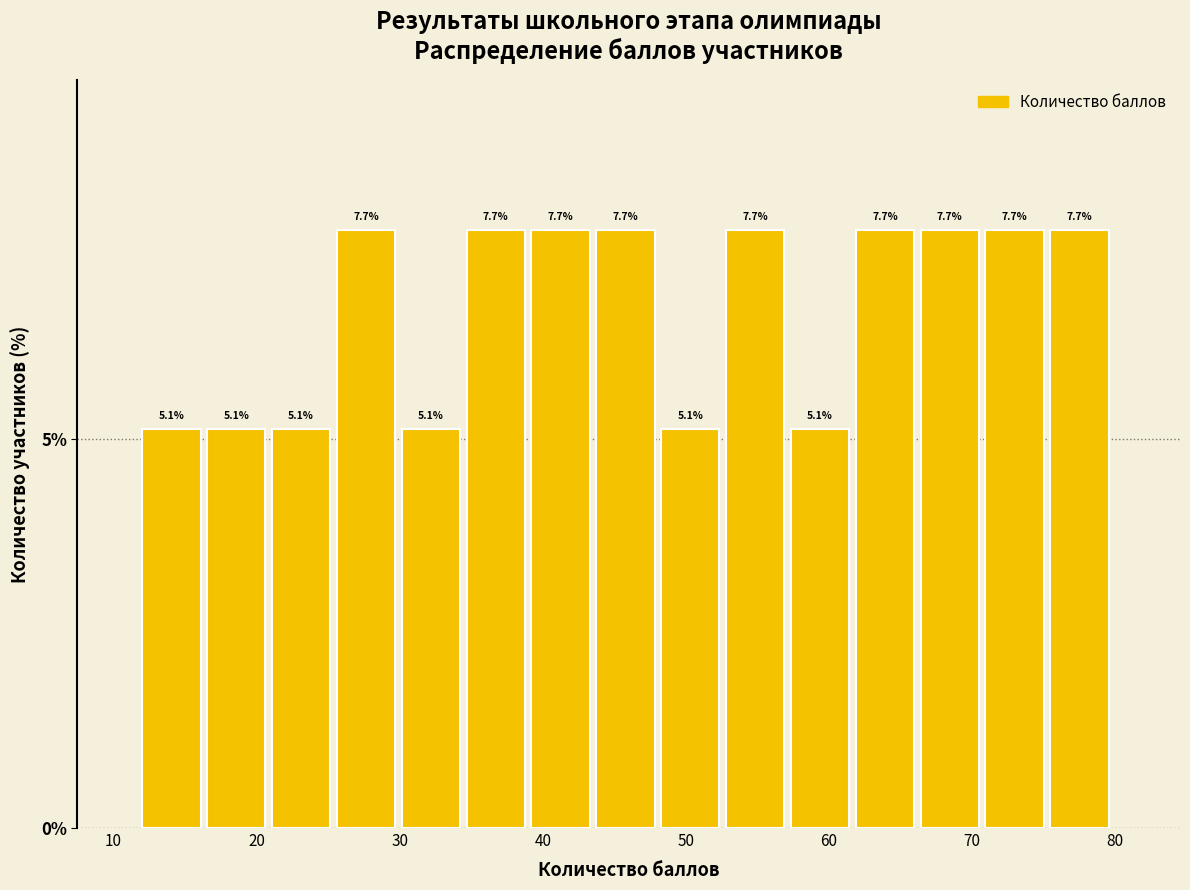

Reading left to right, list every bar in this chart as the range it spans on the x-axis followed by its height. The bar edges are not printed on the chart, so give them approximately, as read against the axis.

12 to 17: 5.1
17 to 21: 5.1
21 to 26: 5.1
26 to 30: 7.7
30 to 35: 5.1
35 to 39: 7.7
39 to 44: 7.7
44 to 48: 7.7
48 to 53: 5.1
53 to 57: 7.7
57 to 62: 5.1
62 to 66: 7.7
66 to 71: 7.7
71 to 75: 7.7
75 to 80: 7.7